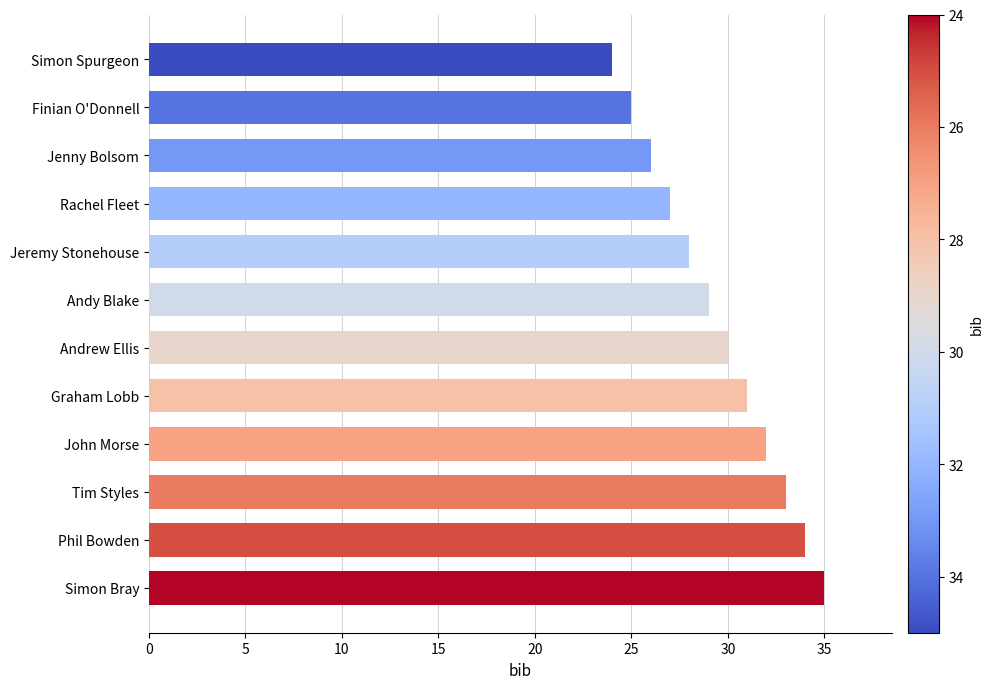

Which has a higher value, Jeremy Stonehouse or Jenny Bolsom?

Jeremy Stonehouse